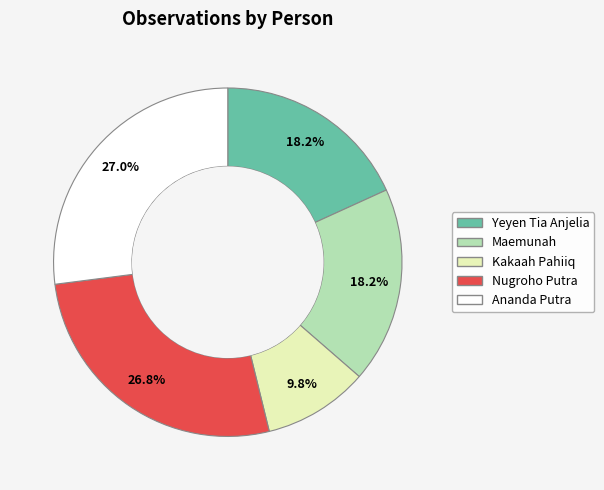

To the nearest percent, what percentage of the pie is Ananda Putra?

27%